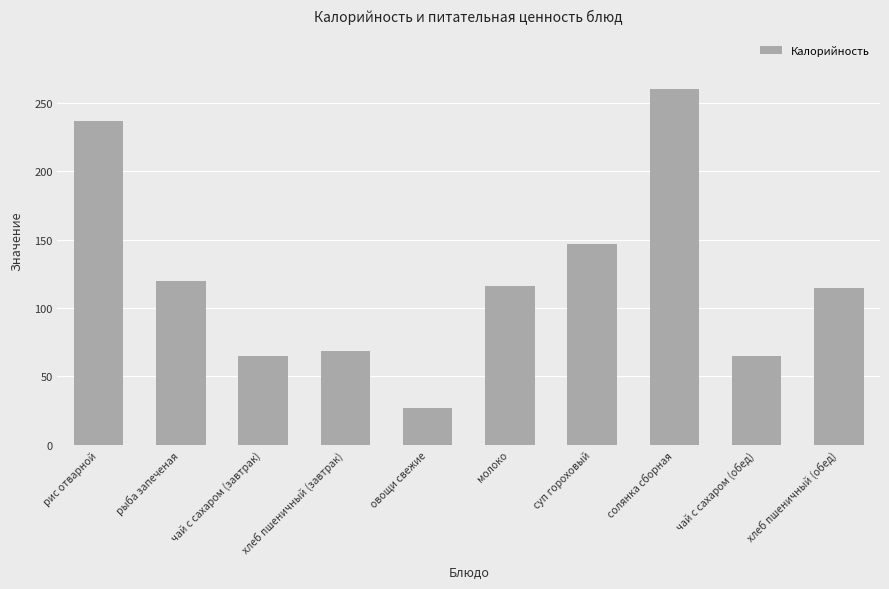

Reading left to right, what are all the values shown in this chart?

236.8	119.5	64.8	68.9	27.0	116.4	146.6	260.4	64.8	114.8